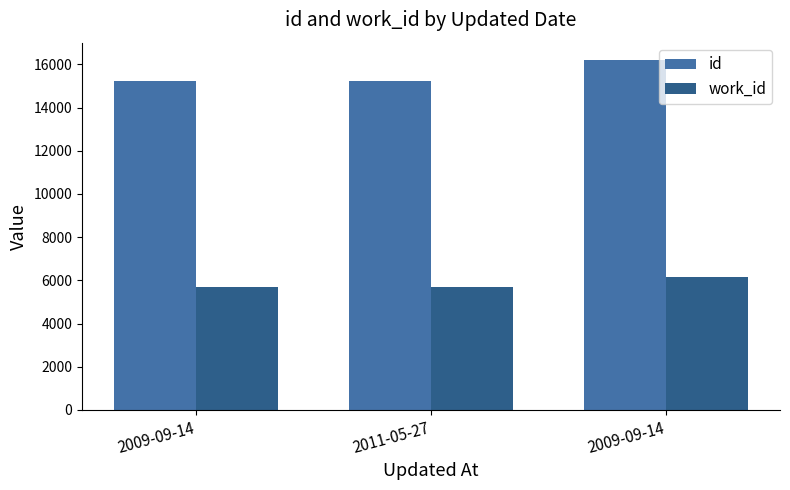

What are all the series names shown in the legend?

id, work_id